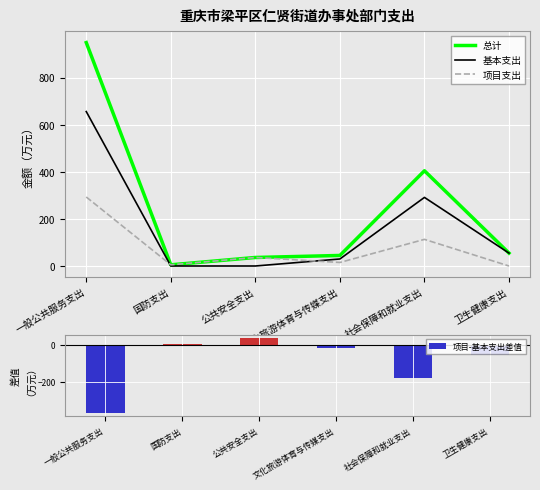

The 项目-基本支出差值 series shows -14.8 at 文化旅游体育与传媒支出. True or false?

True